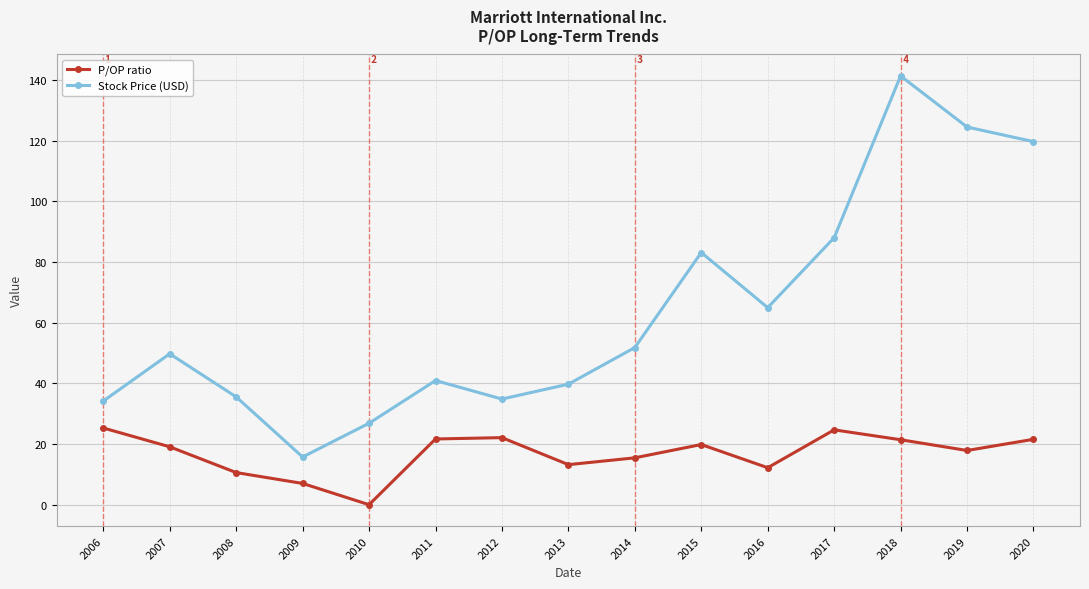

Rank the series at 2020 from lowest to highest value.

P/OP ratio, Stock Price (USD)